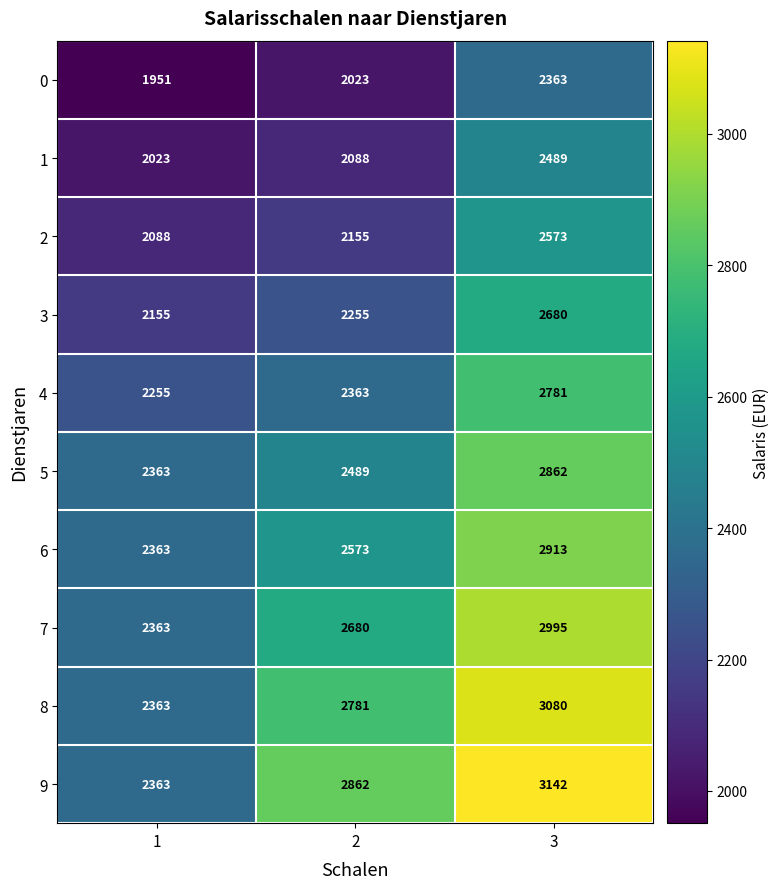

What is the difference between the highest and lowest values at 2?

839